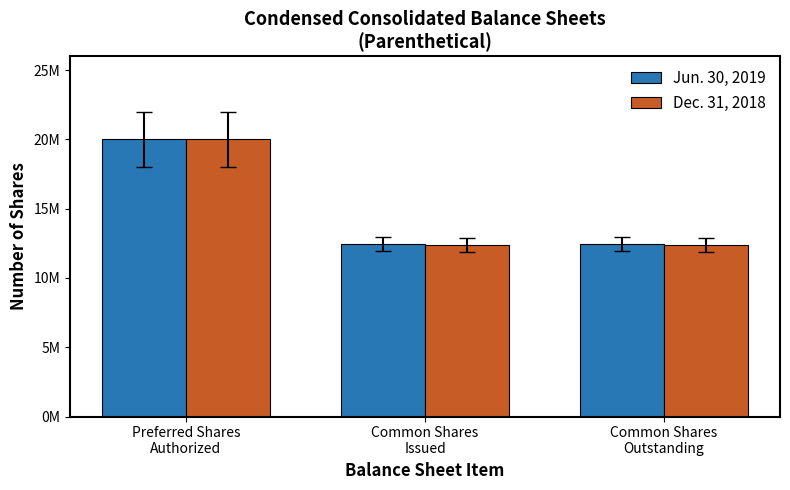

At Preferred Shares
Authorized, list the series in order from smallest to largest.

Jun. 30, 2019, Dec. 31, 2018